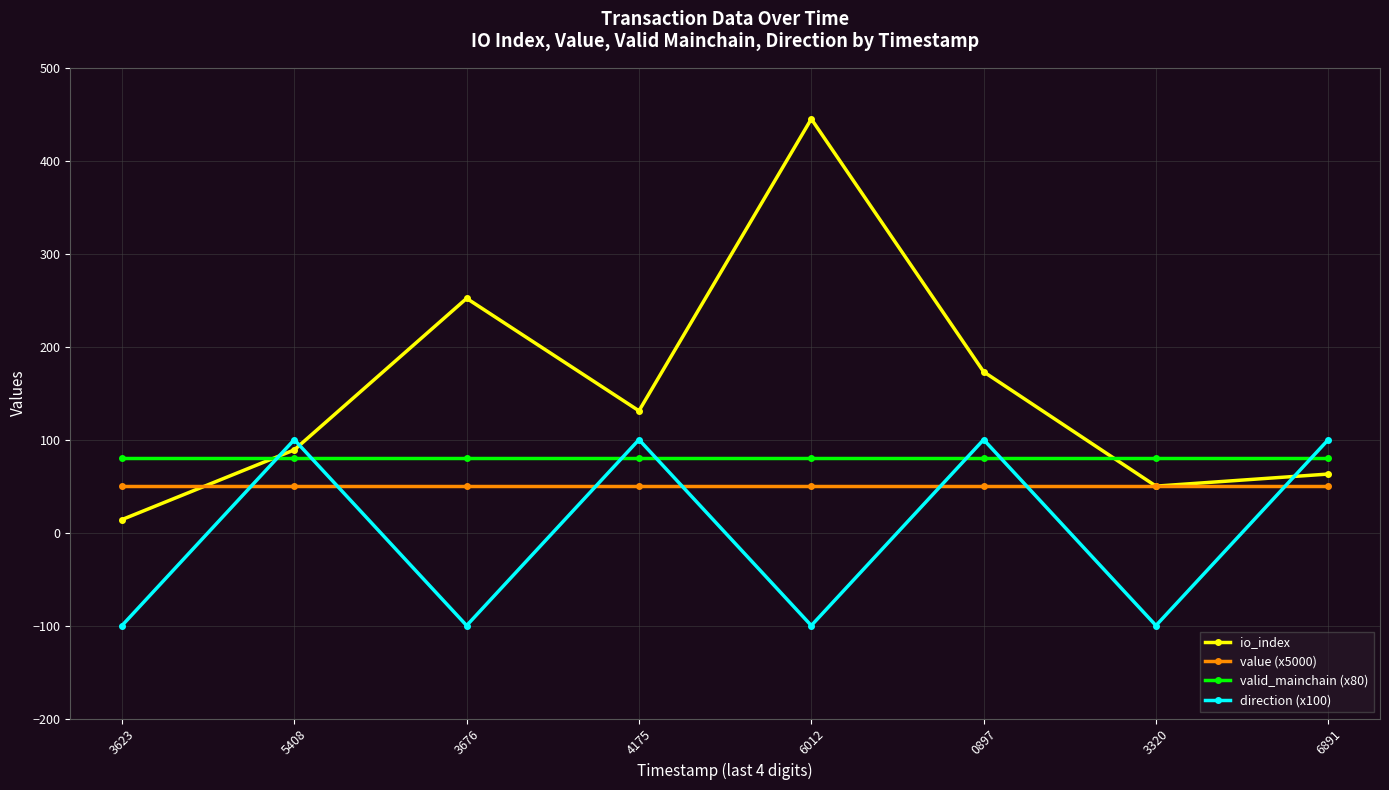

What is the spread (max minus min) of values at 4175?

81